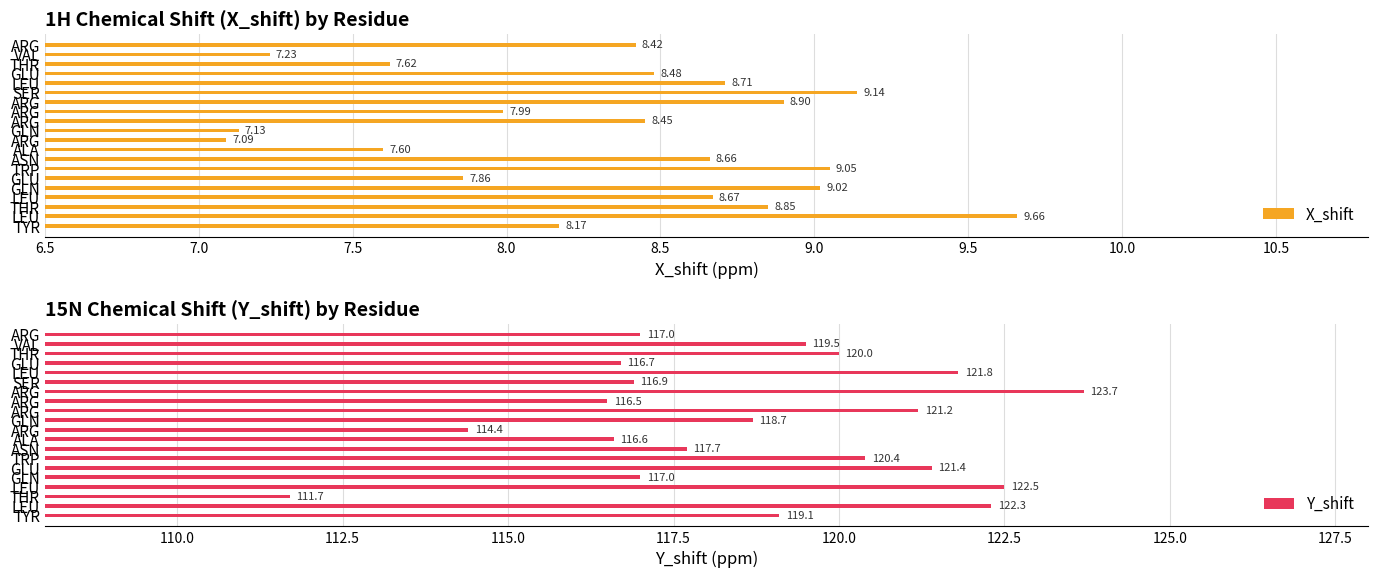

What is the difference between the second highest and minimum values in the Y_shift series?

10.8